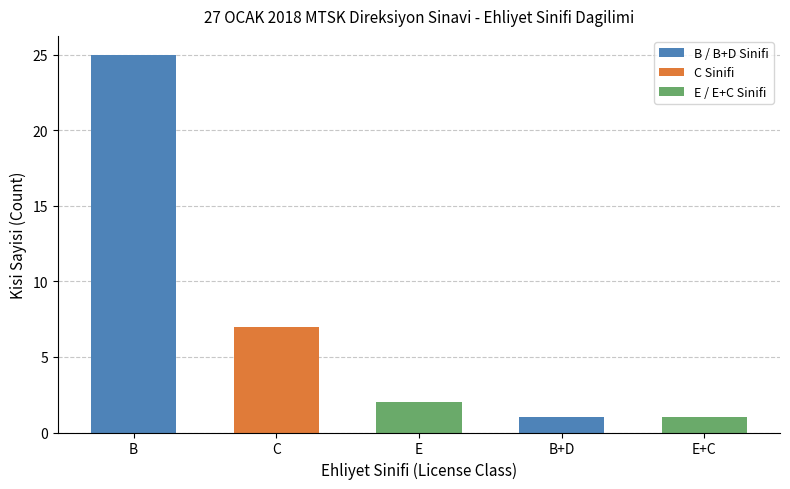

Reading left to right, what are all the values shown in this chart?

B / B+D Sinifi: 25	0	0	1	0
C Sinifi: 0	7	0	0	0
E / E+C Sinifi: 0	0	2	0	1